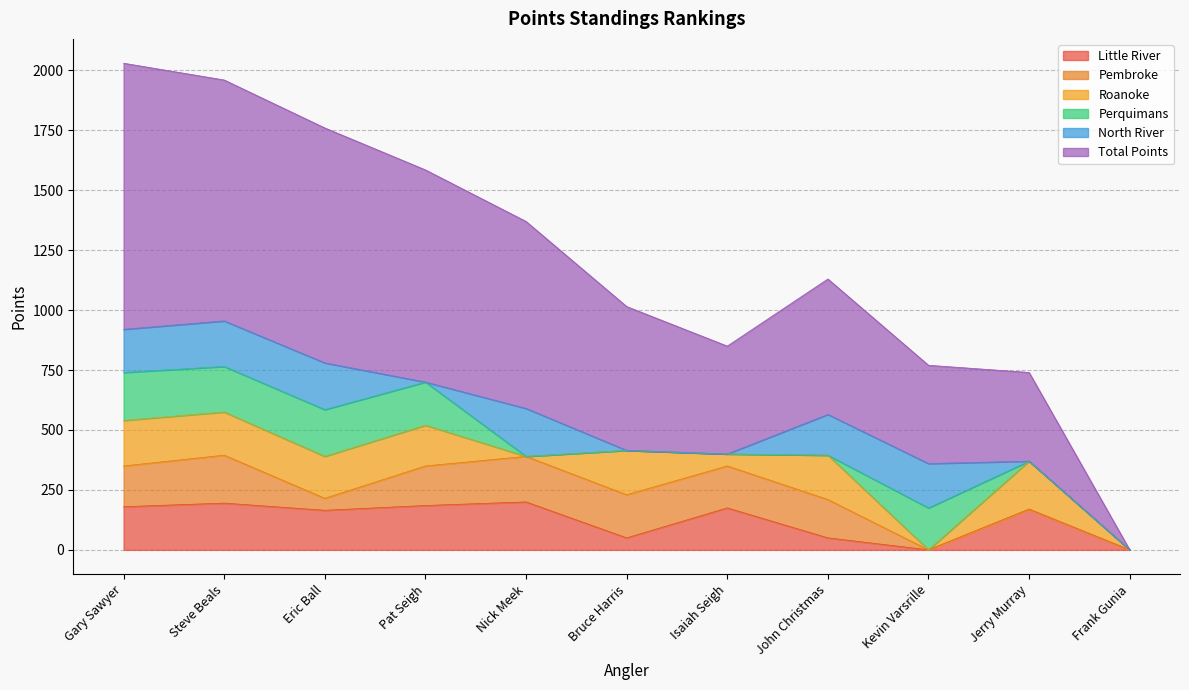

What are all the series names shown in the legend?

Little River, Pembroke, Roanoke, Perquimans, North River, Total Points